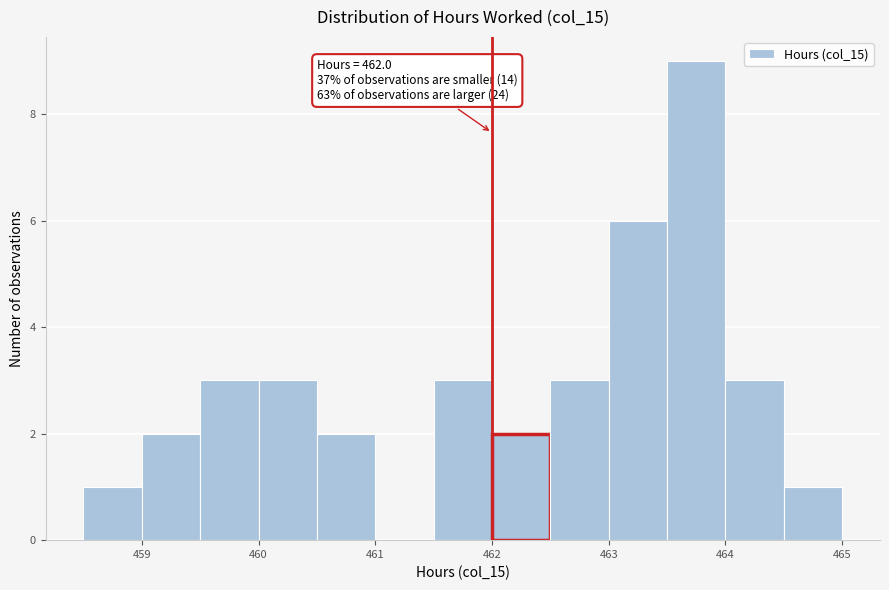

Which range on the x-axis has the tallest bar?

463.5 to 464.0